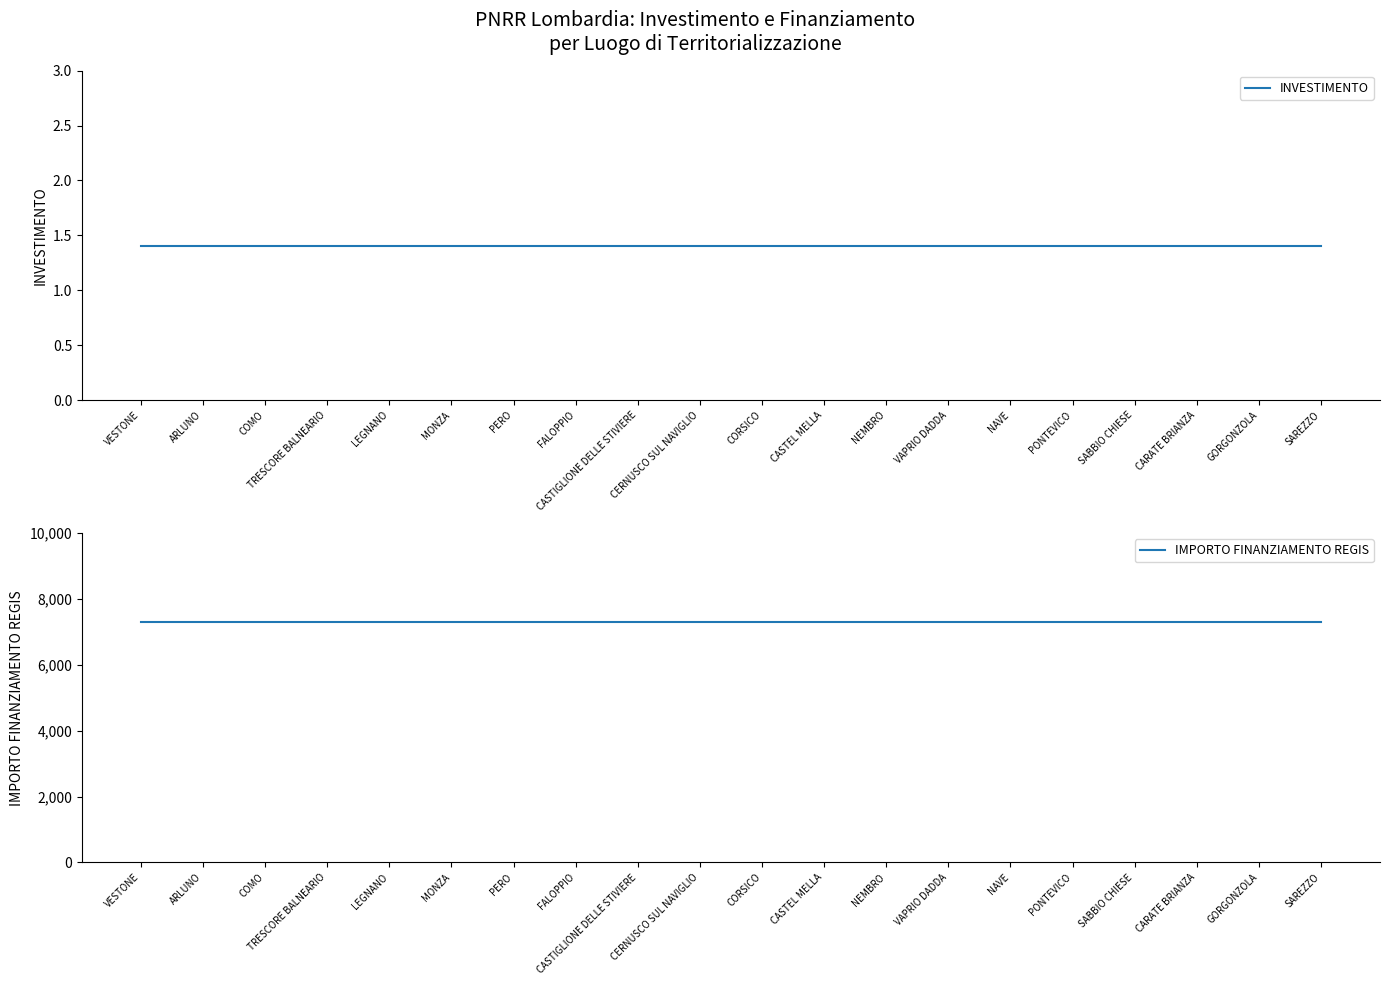

At which category is the sum across all series the highest?

VESTONE